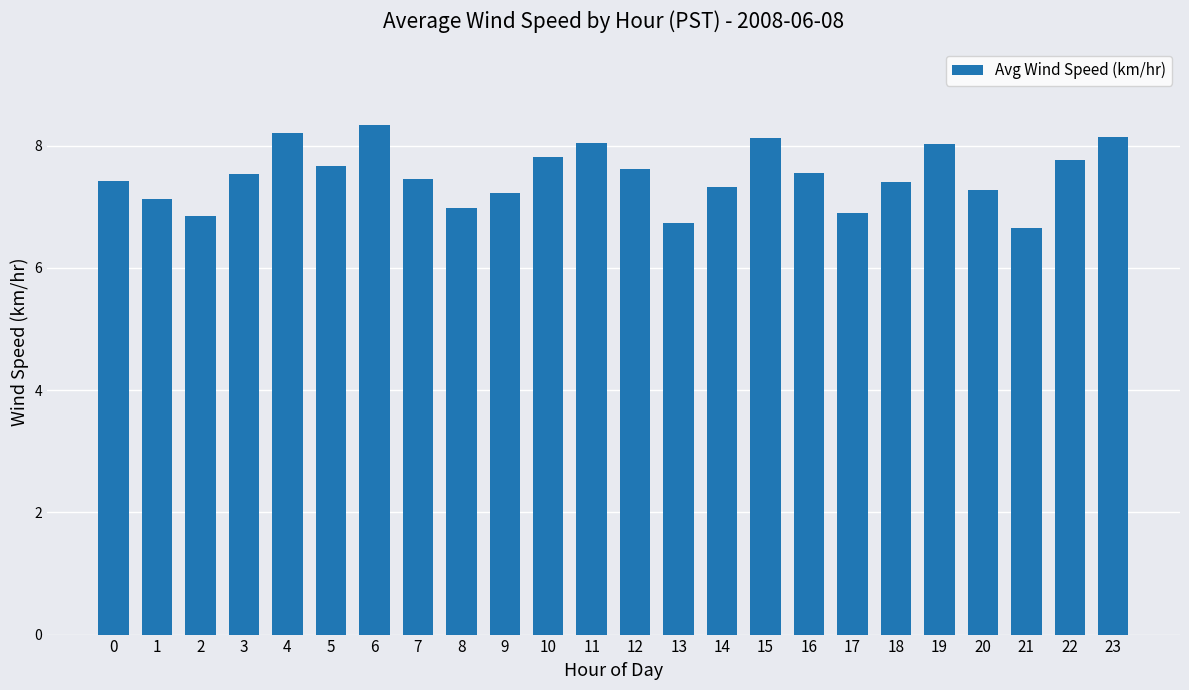

What is the difference between the second highest and minimum values?

1.6